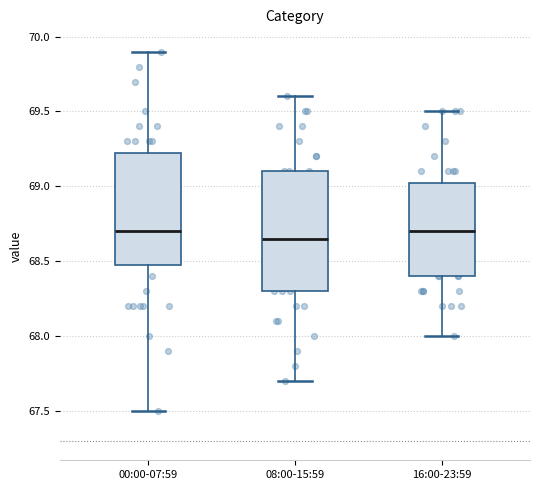

Reading left to right, transcribe this box plot: for each box, give where its median line is, the range the box spans, and where its two whiskers end, as read against the y-axis. The values are not printed on the chart, so give them approximately, as read against the axis.

00:00-07:59: median 68.70, box 68.50 to 69.25, whiskers 67.50 to 69.90
08:00-15:59: median 68.65, box 68.30 to 69.10, whiskers 67.70 to 69.60
16:00-23:59: median 68.70, box 68.40 to 69.05, whiskers 68.00 to 69.50